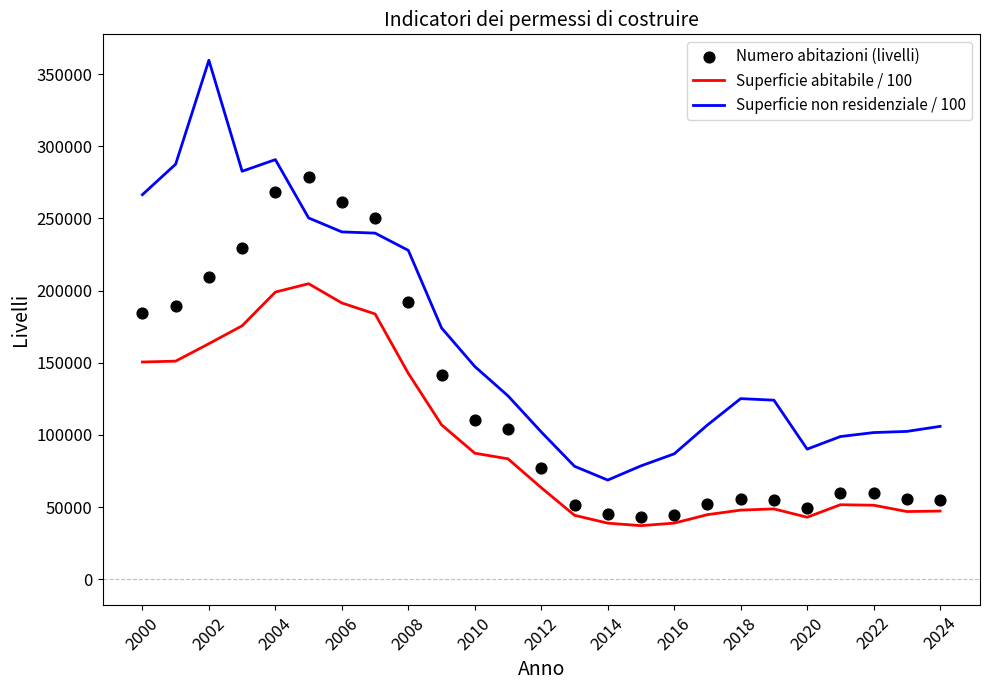

Which series contains the lowest Y value?

Superficie abitabile / 100